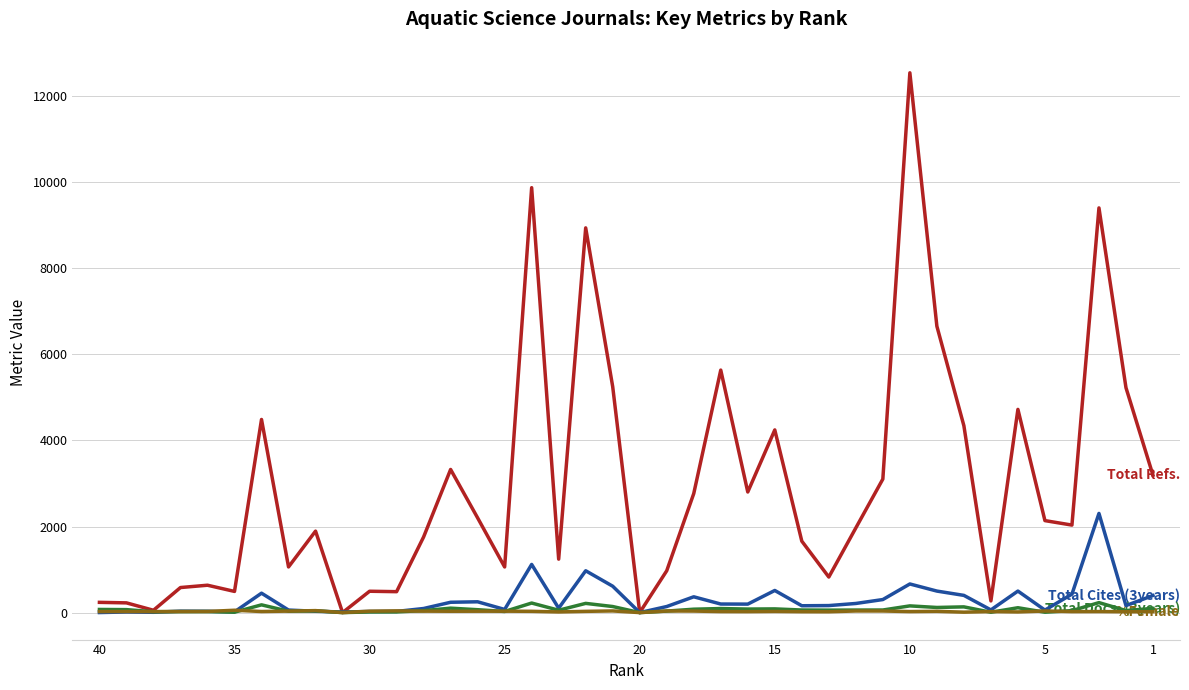

Is it true that Total Cites (3years) equals 95.0 at 5?

False